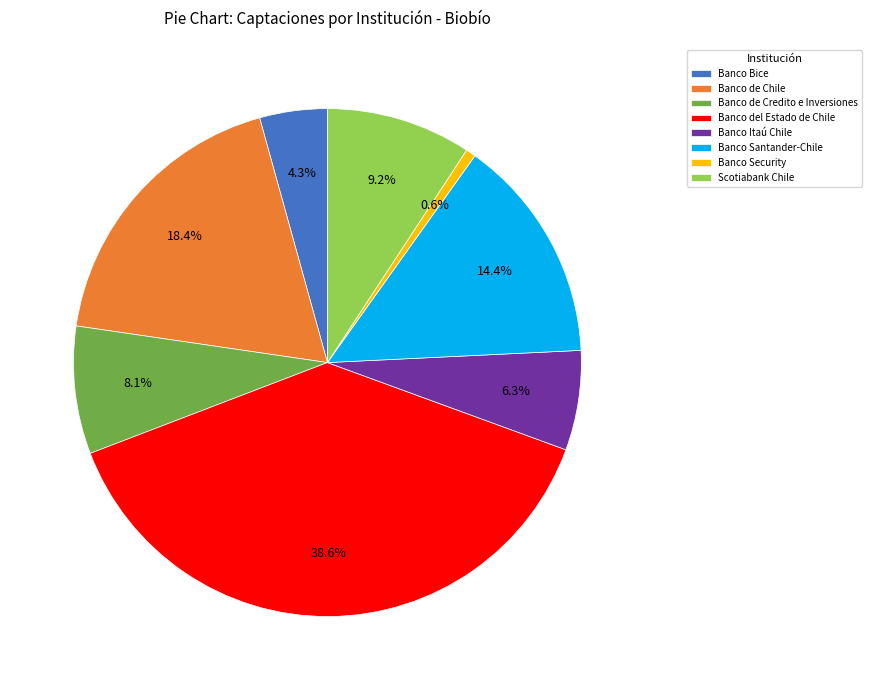

Rank the categories by value from lowest to highest.

Banco Security, Banco Bice, Banco Itaú Chile, Banco de Credito e Inversiones, Scotiabank Chile, Banco Santander-Chile, Banco de Chile, Banco del Estado de Chile